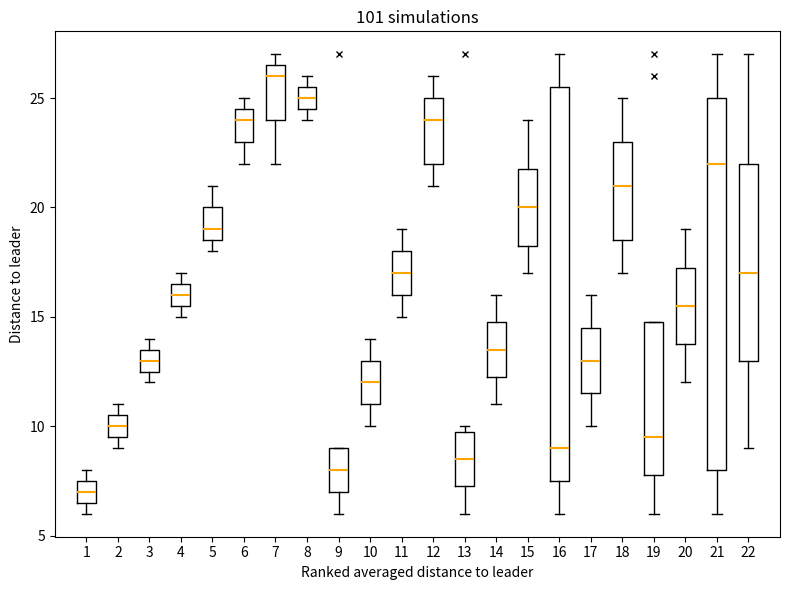

Which box is the tallest, from its lower edge to its upper edge?

16